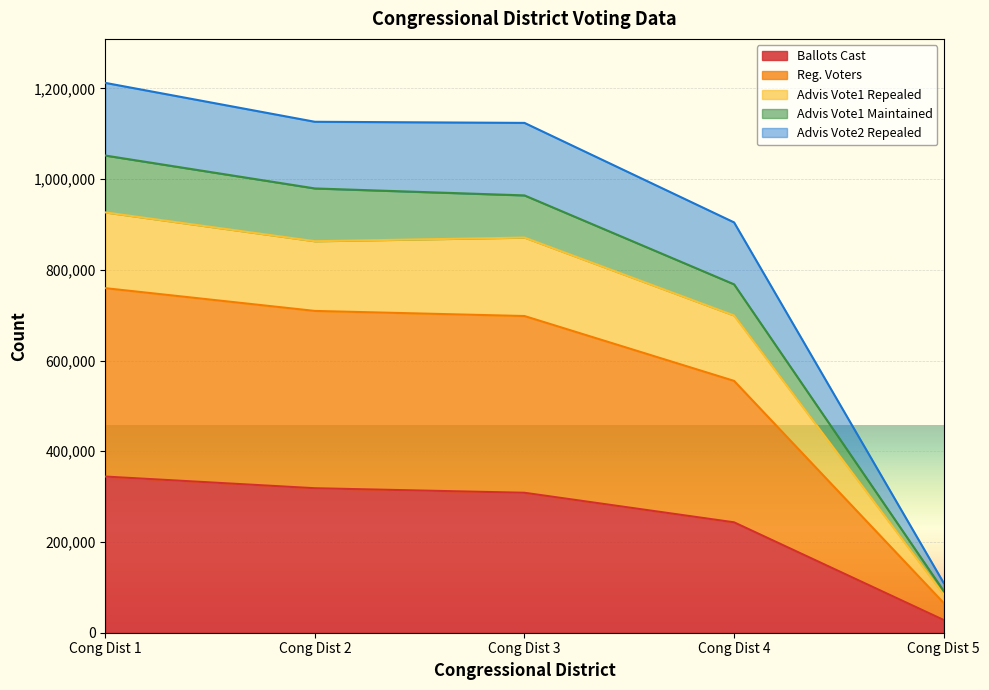

Which category has the lowest value in the Reg. Voters series?

Cong Dist 5